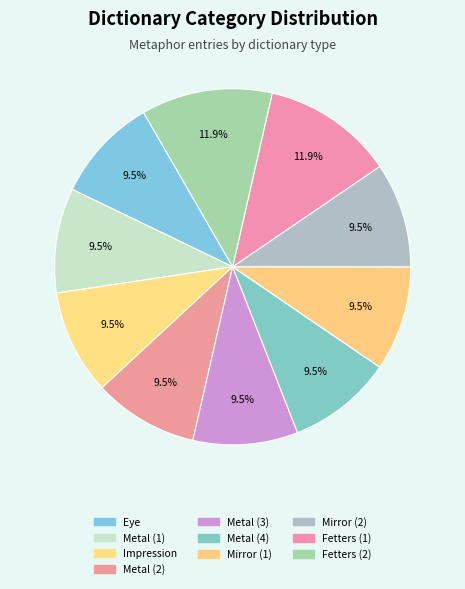

True or false: Metal (3) accounts for 1% of the total.

False